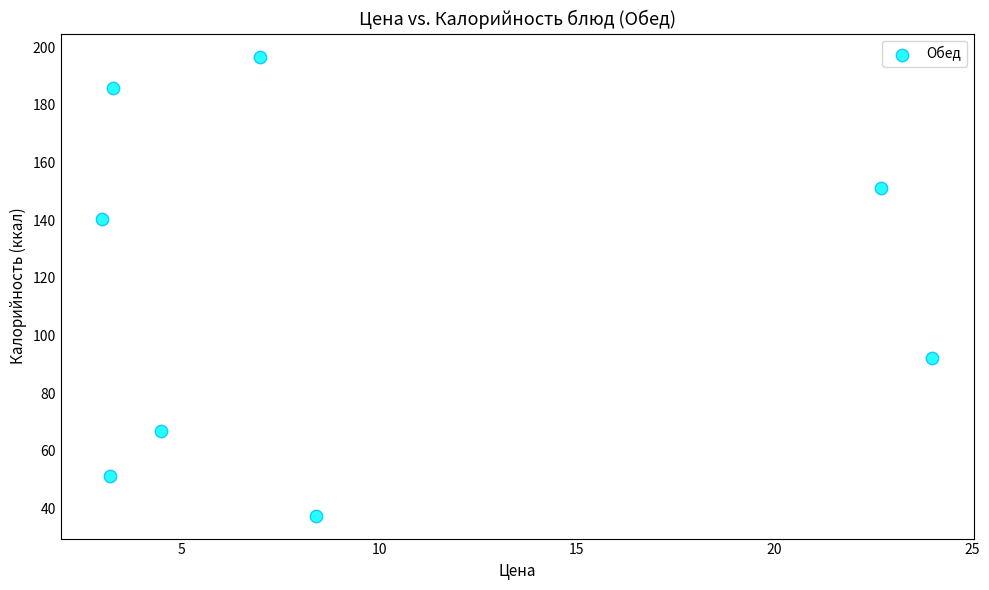

What is the average Y value?

115.3